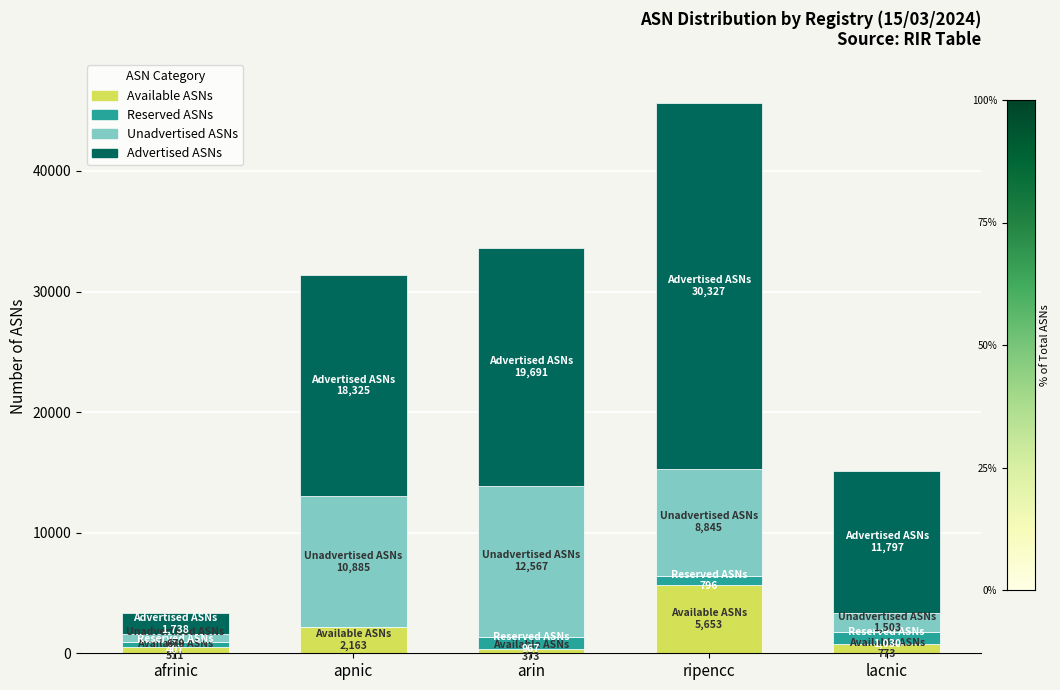

What is the total value across all series at apnic?

31373